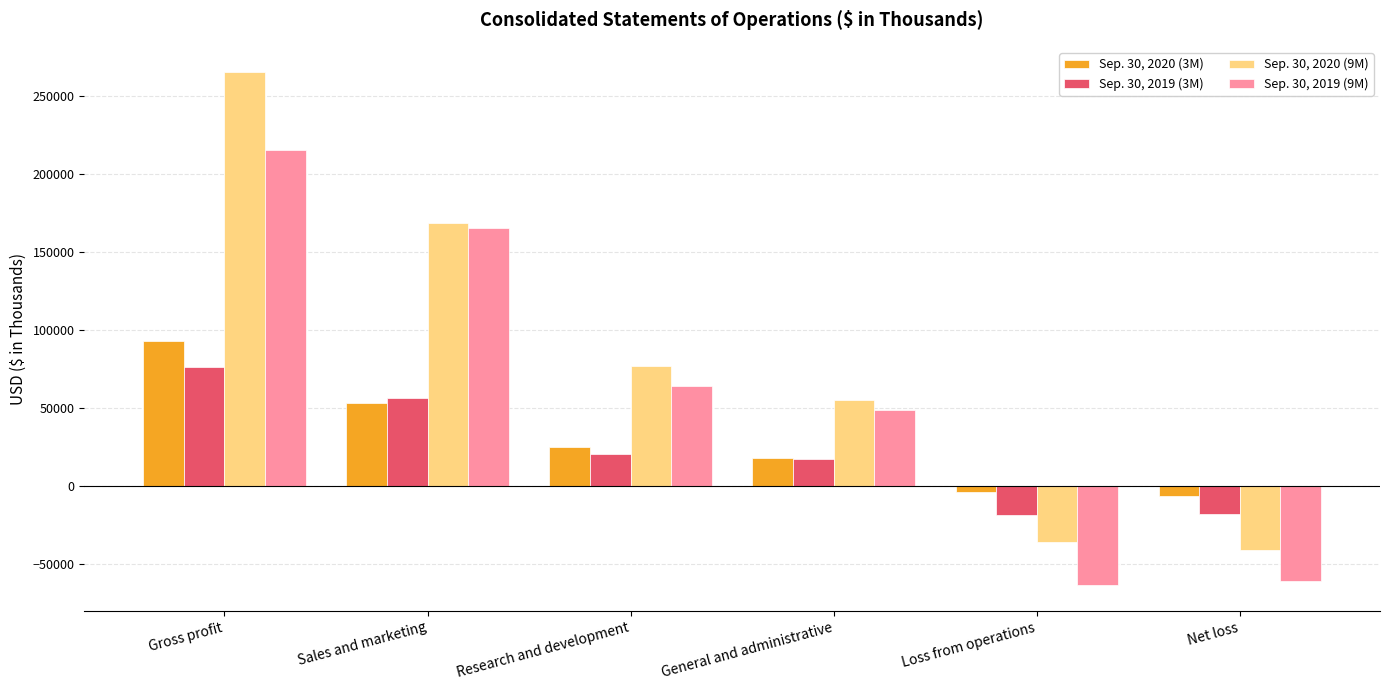

What is the average value of the Sep. 30, 2020 (3M) series?

29986